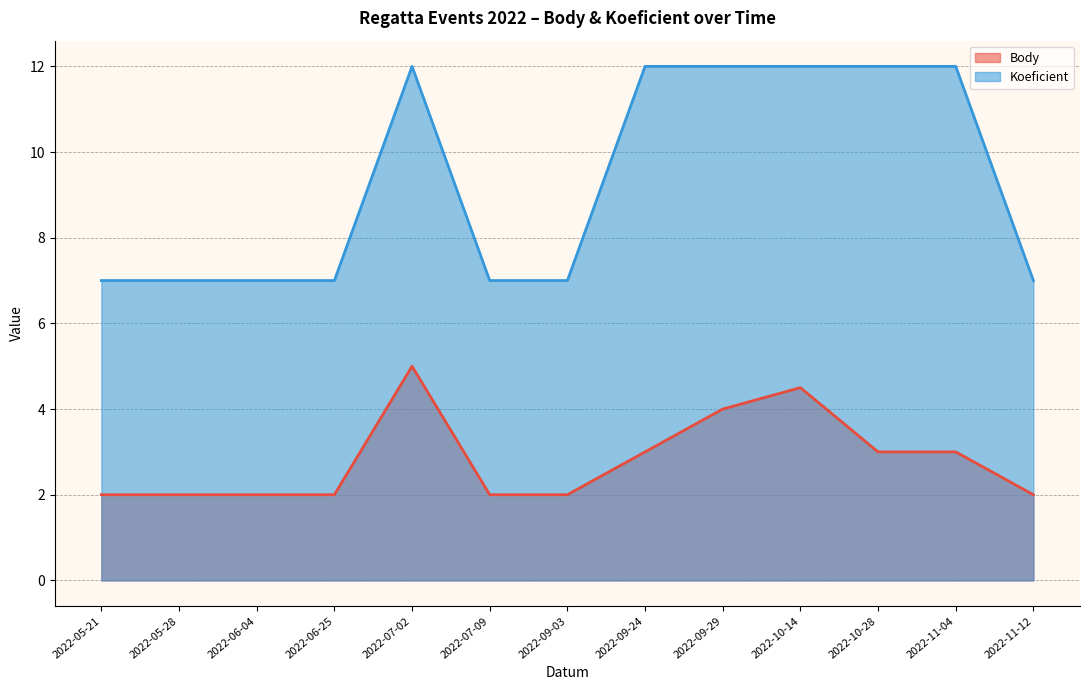

What is the spread (max minus min) of values at 2022-10-28?

9.0